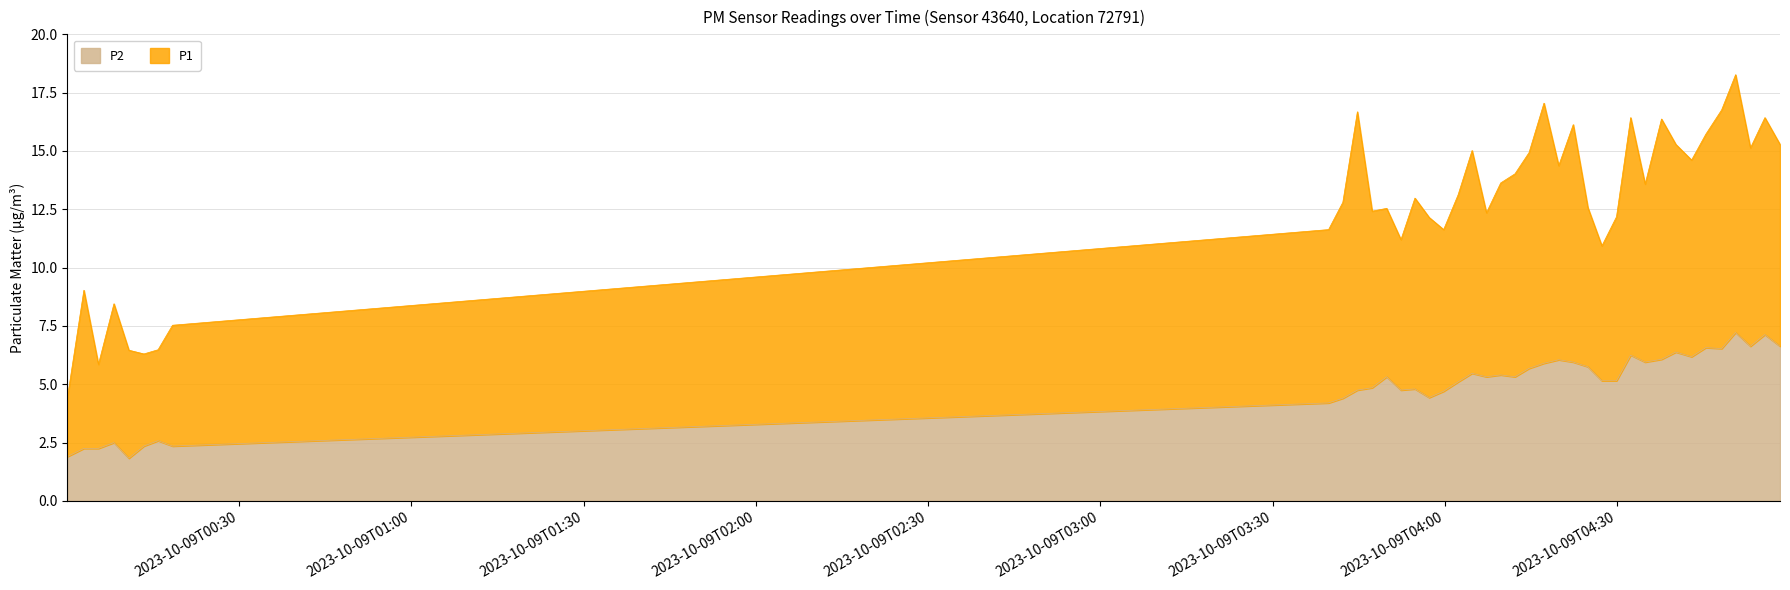

True or false: there are more than 2 points higher than both neighbors.

True